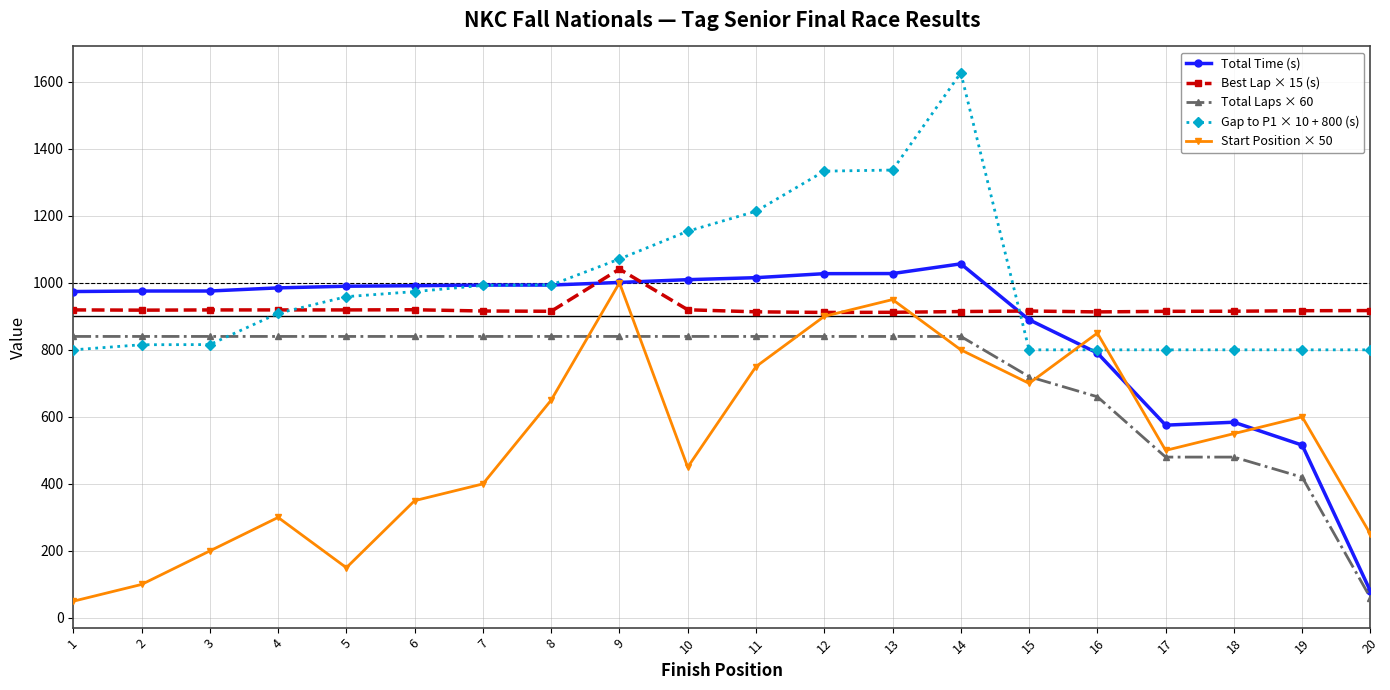

At how many categories does at least one series exceed 1008?

6